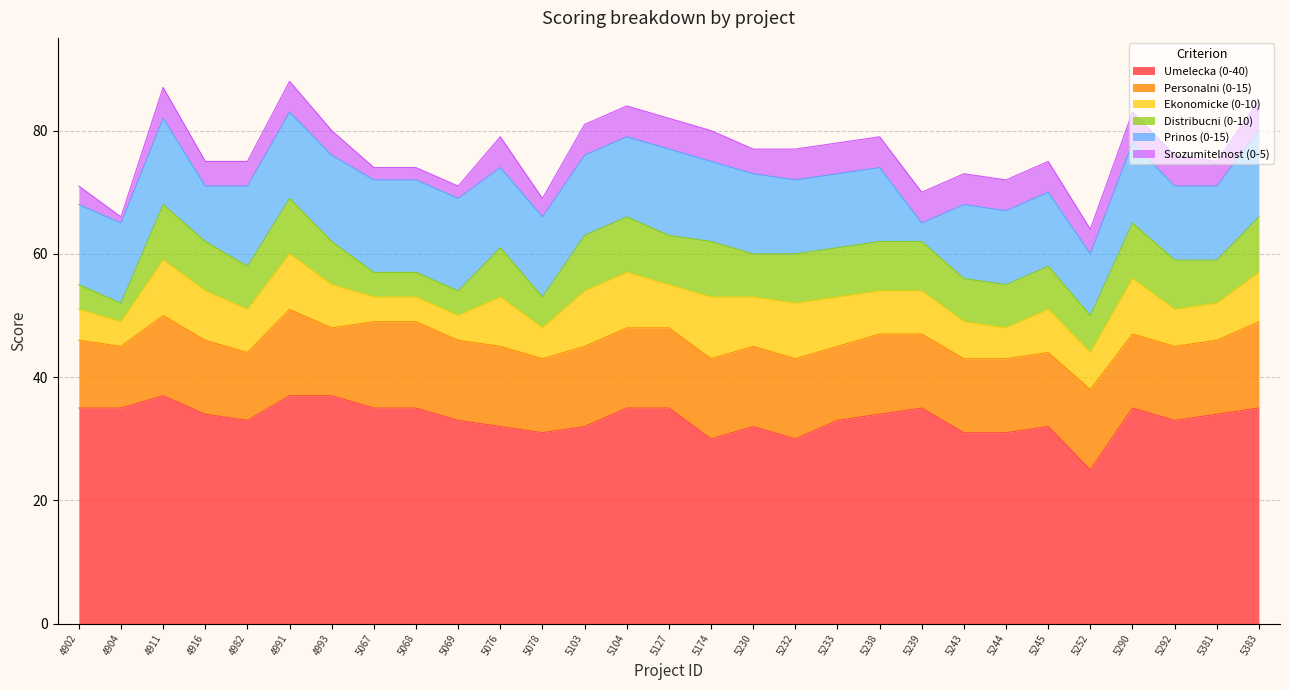

How many values in the Personalni (0-15) series exceed 13?

4